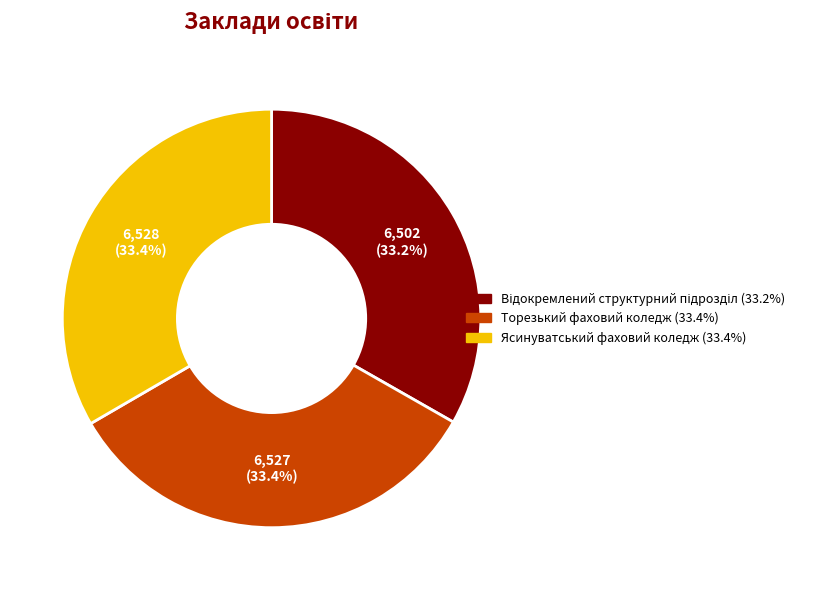

What percentage is NOT represented by Торезький фаховий коледж?

66.6%